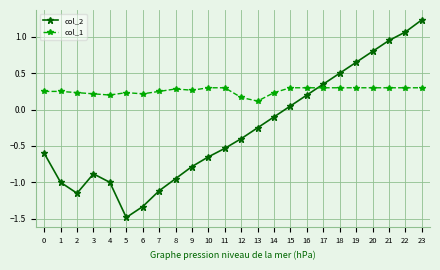

Between 0 and 14, which series saw the biggest shift?

col_2